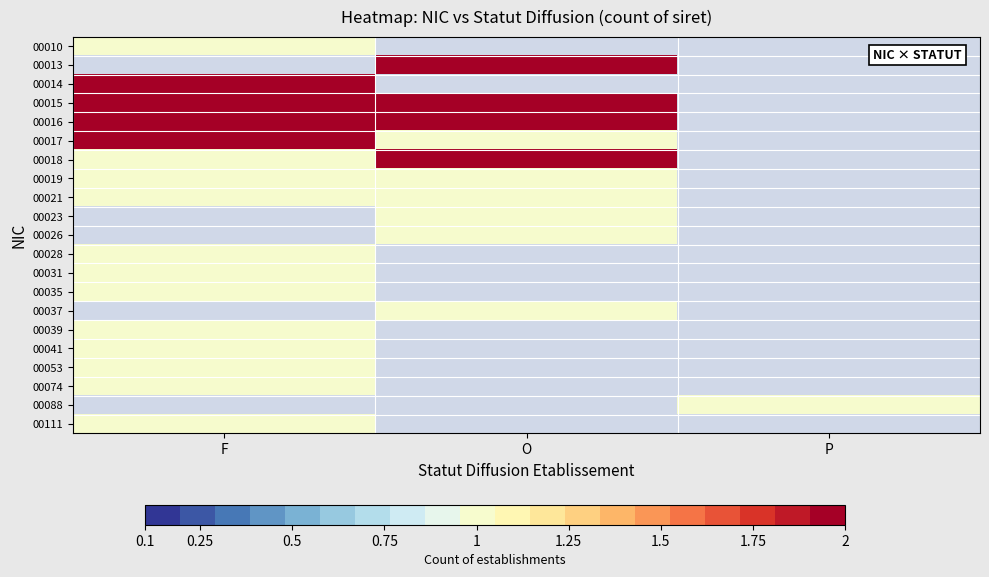

Is the value of 00023 at F greater than the value of 00035 at F?

No